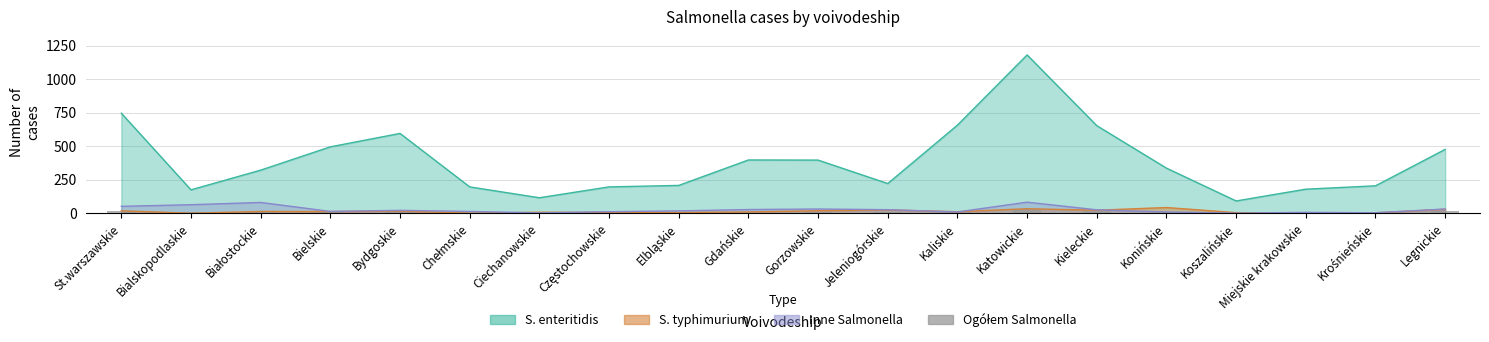

What is the smallest value displayed?

2.5